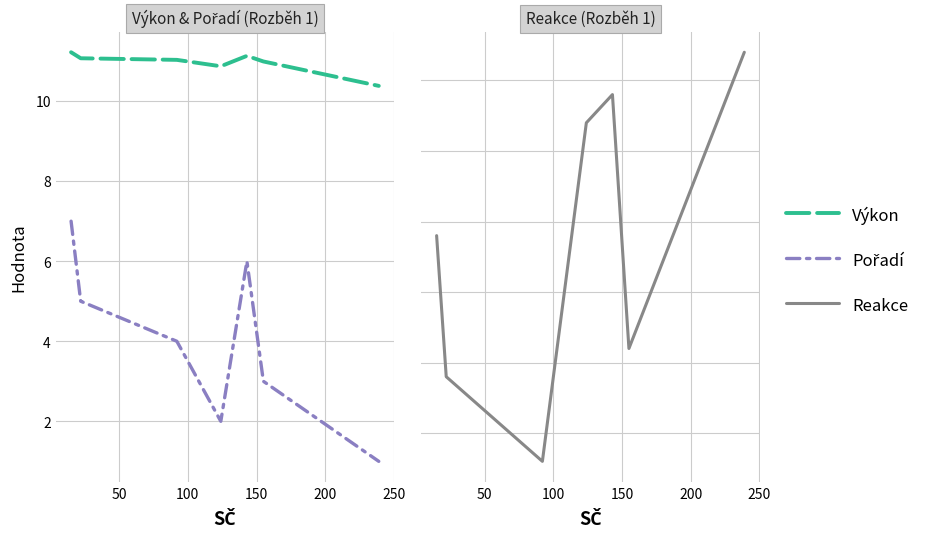

Is the value of Pořadí at 0 greater than the value of Reakce at 300?

Yes